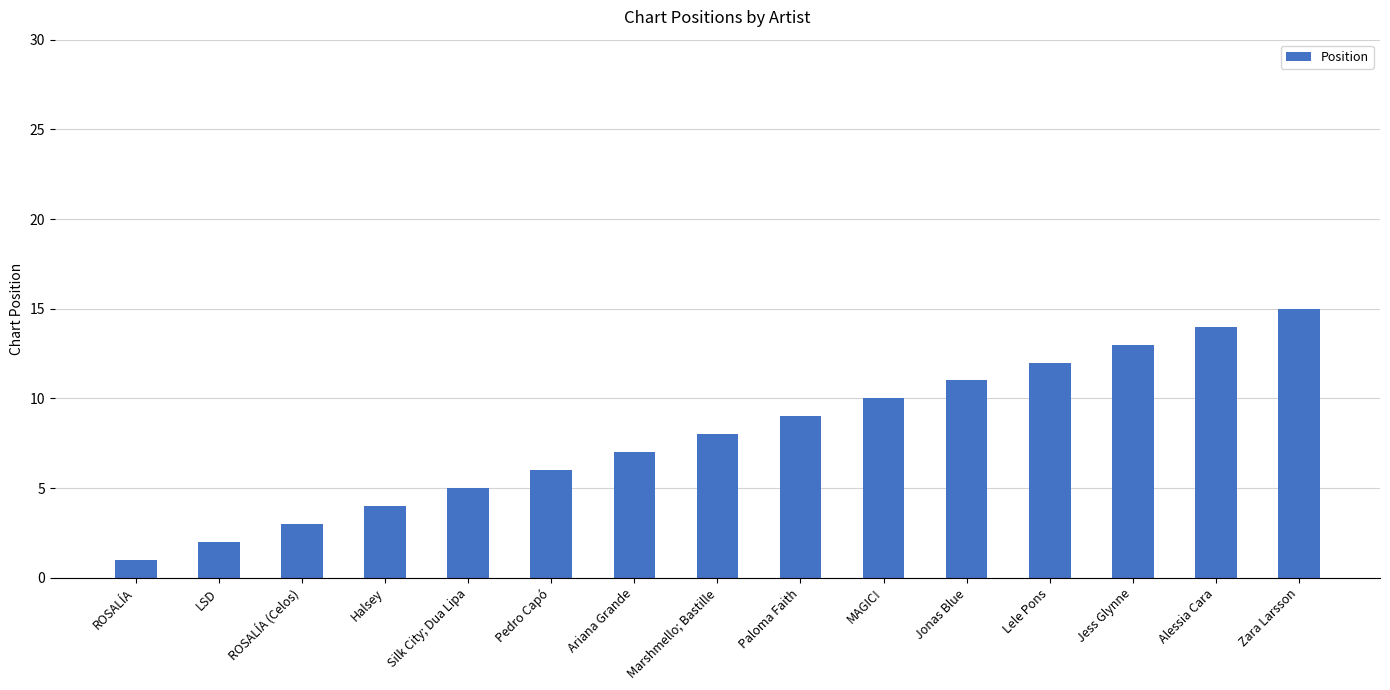

Approximately how many times larger is the value at Marshmello; Bastille compared to Pedro Capó?

1.3